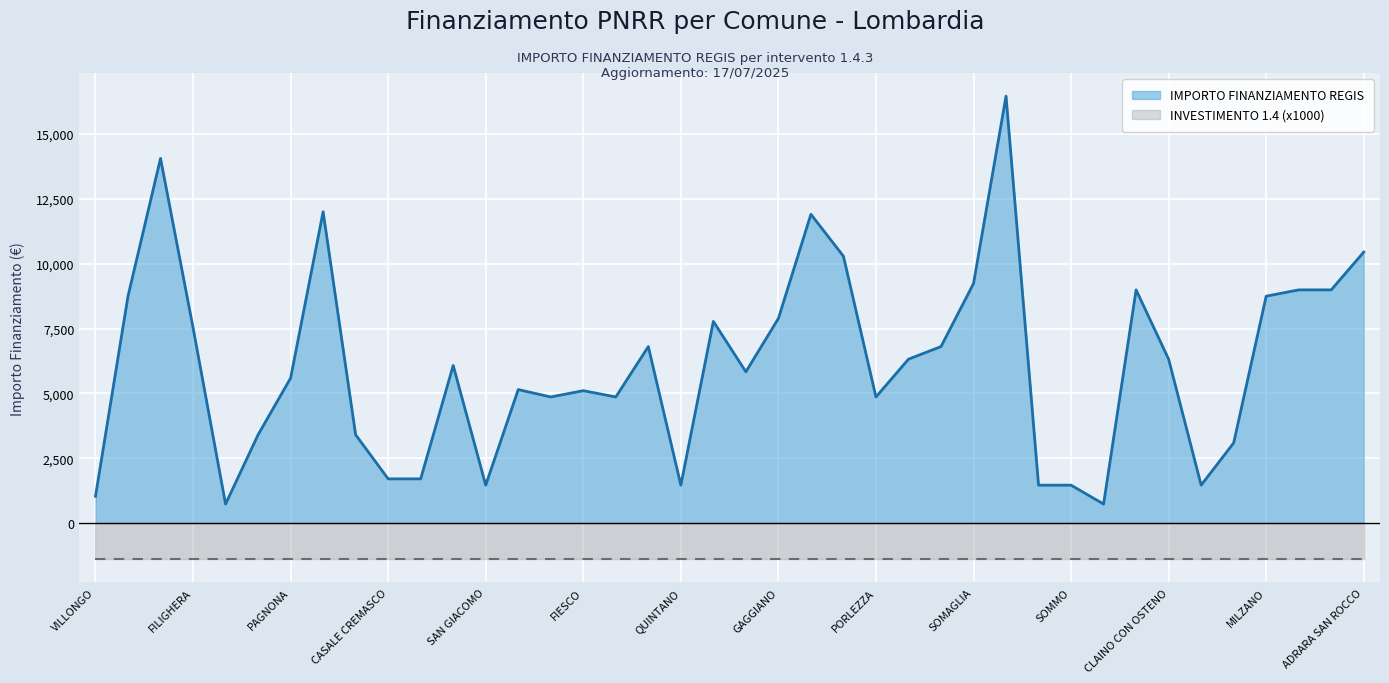

What is the sum of all values?

243716